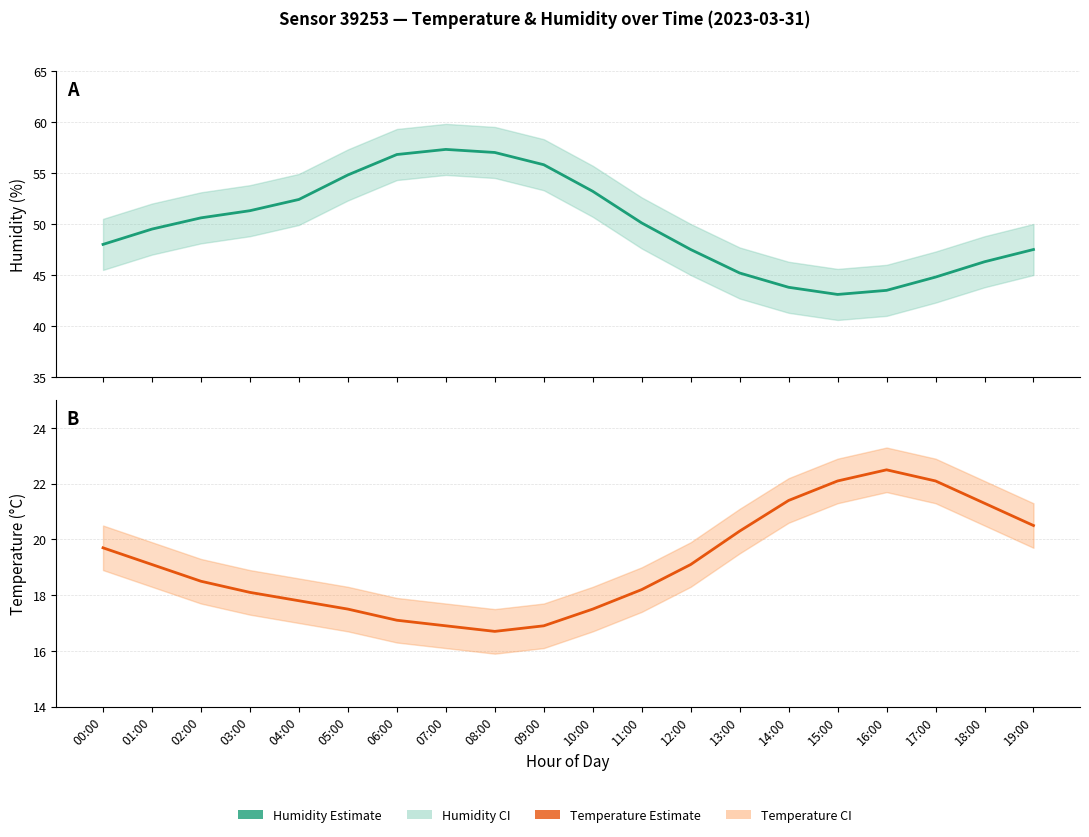

What is the minimum value shown in the chart?

16.7